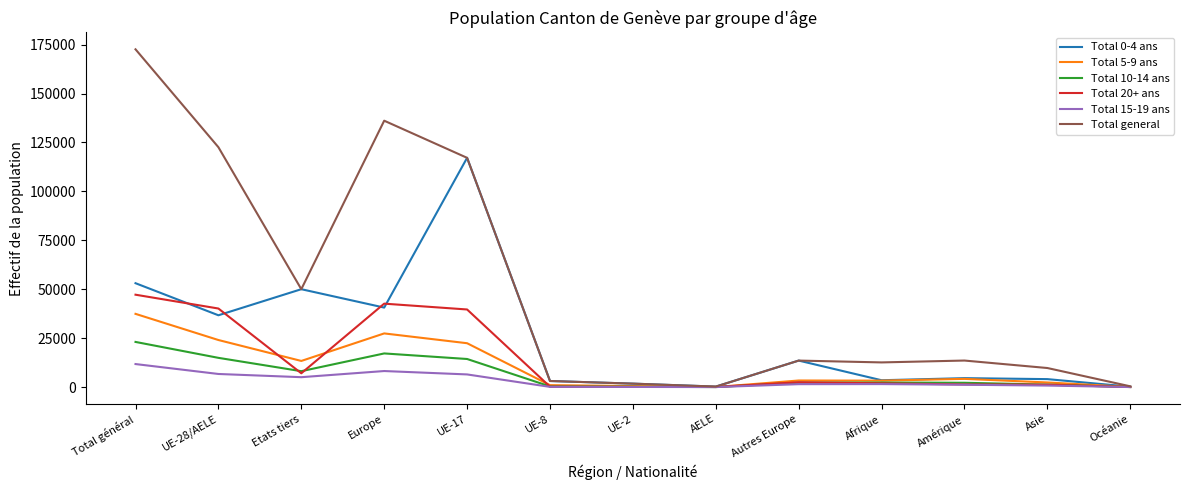

Between Europe and UE-2, which series saw the biggest shift?

Total general